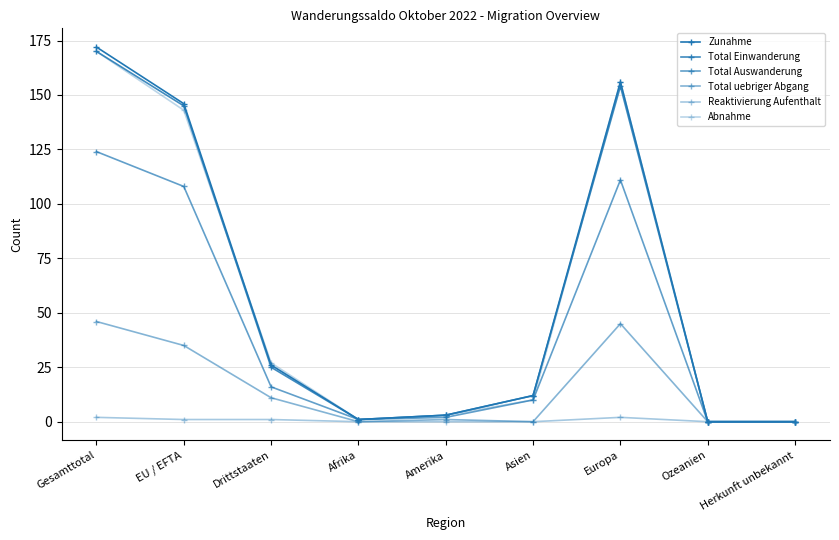

The Total Einwanderung series shows 154 at Europa. True or false?

True